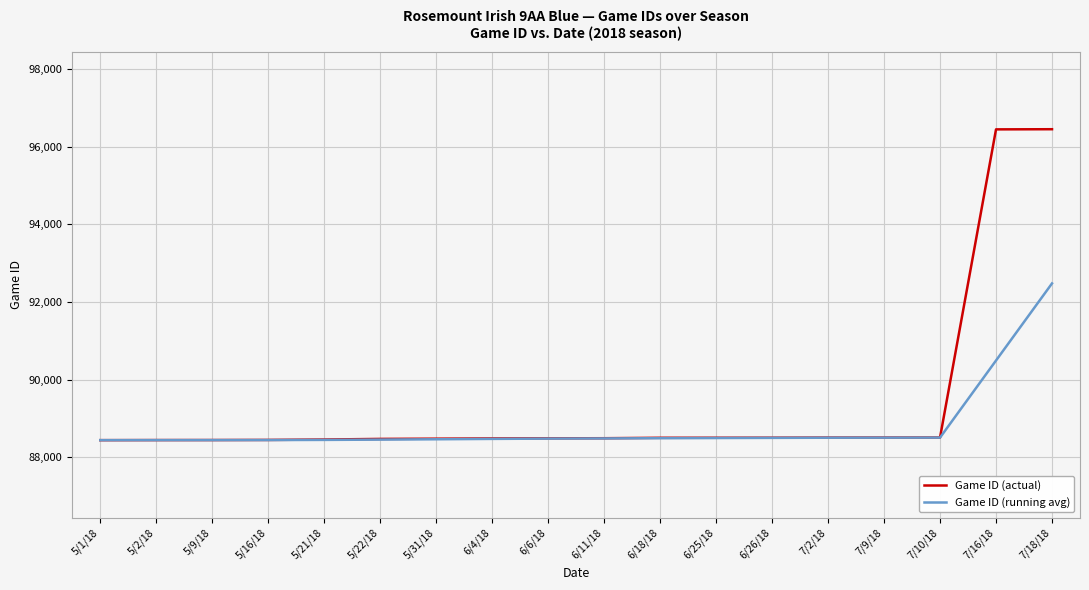

What is the difference between the Game ID (actual) values at 5/16/18 and 6/25/18?

56.0